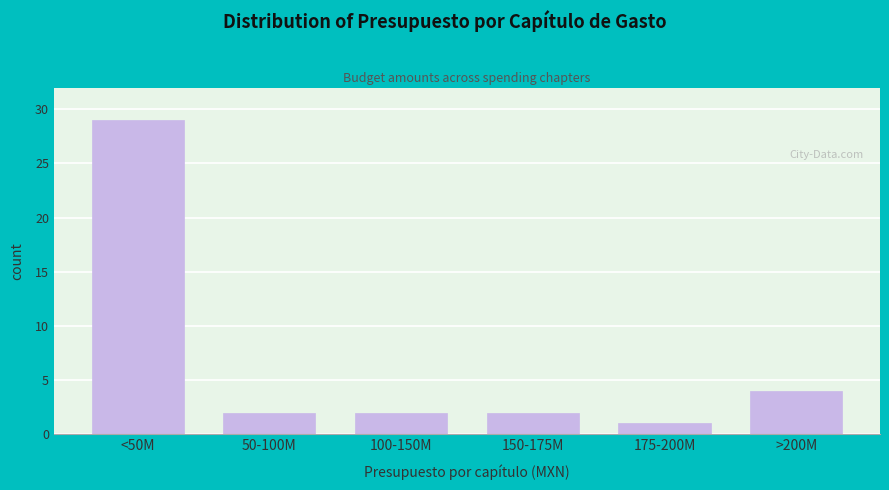

Reading right to left, list all the values displayed in this chart.

>200M=4	175-200M=1	150-175M=2	100-150M=2	50-100M=2	<50M=29